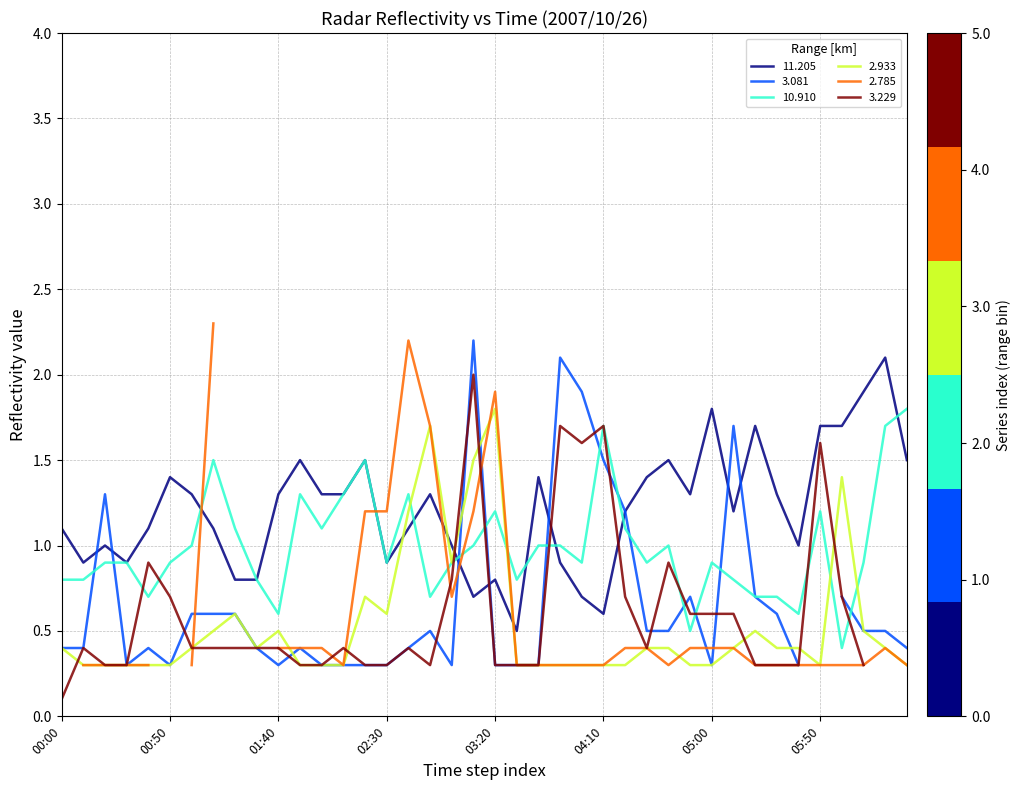

Which series ends up on top after the final intersection of 11.205 and 2.933?

11.205